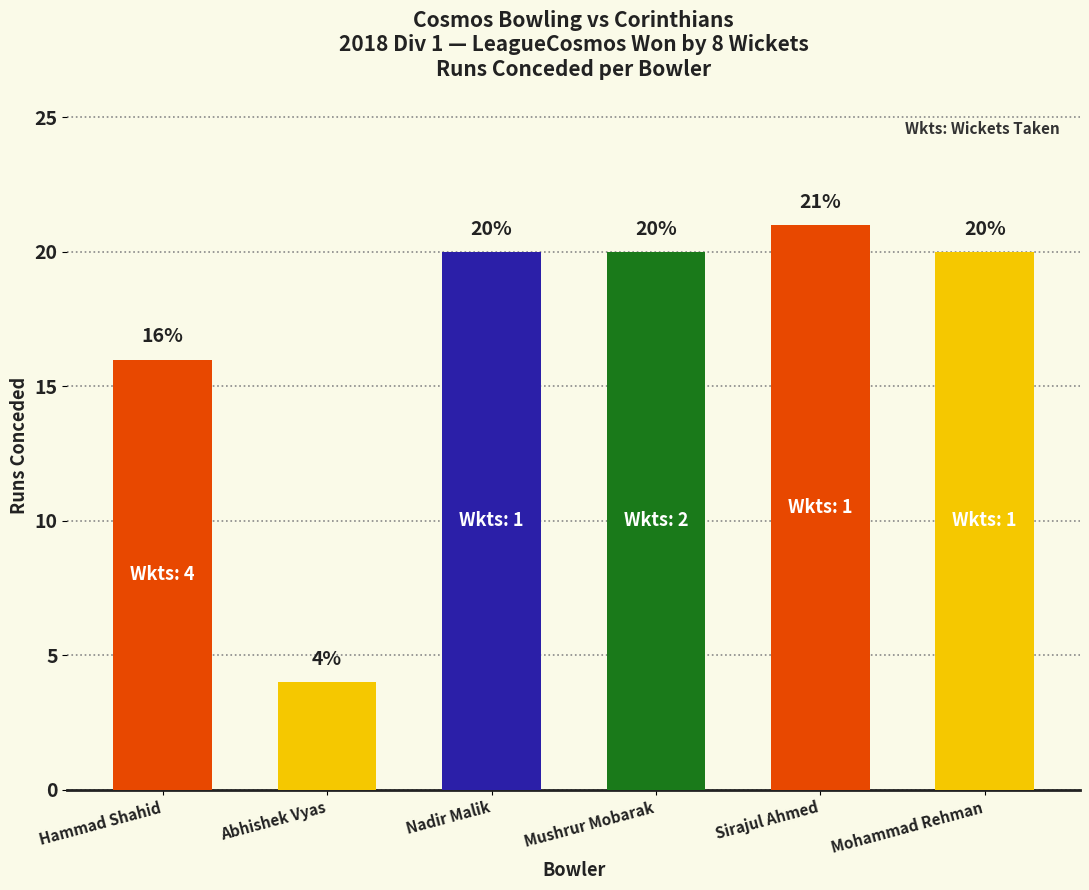

The value at Mohammad Rehman is 20. True or false?

True